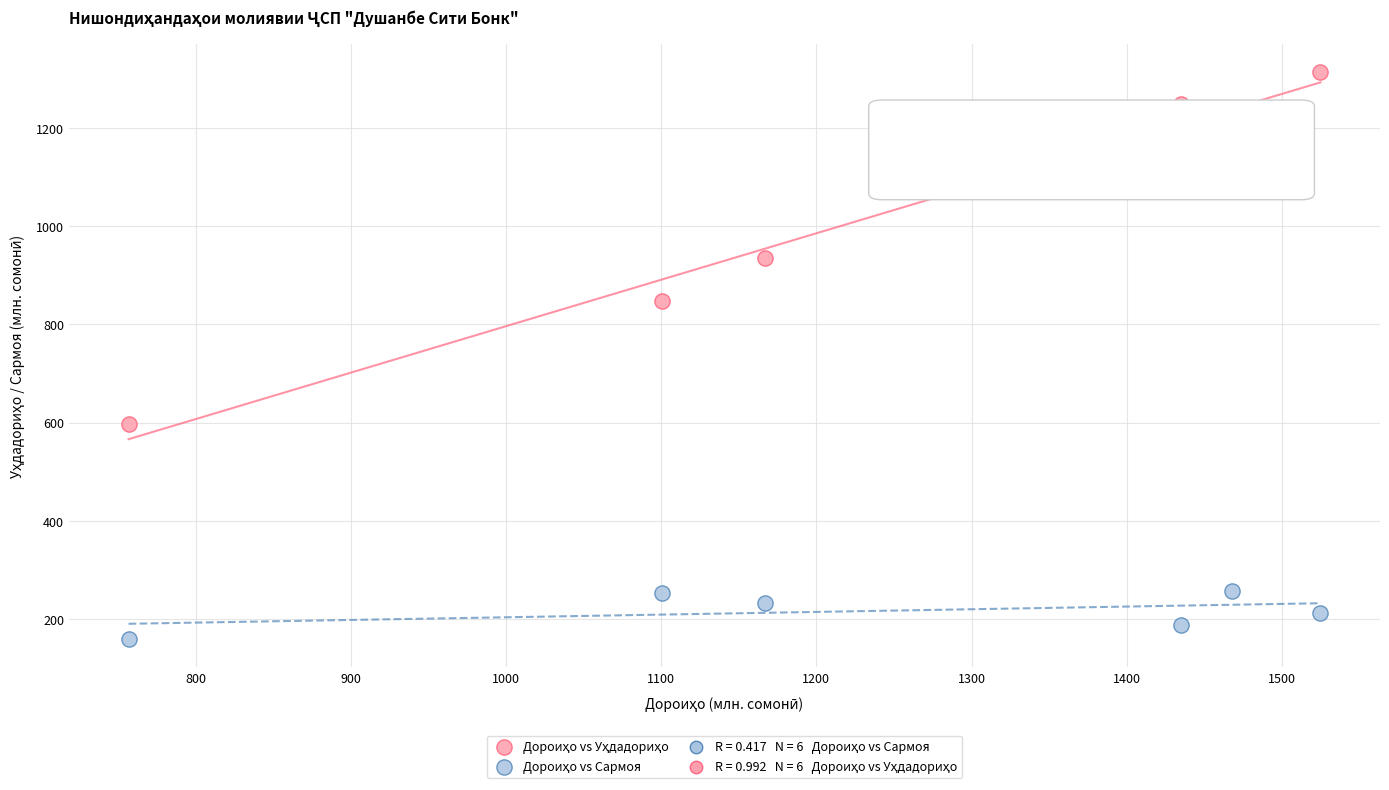

What is the X range (max minus min) for the scatter plot?

768.1